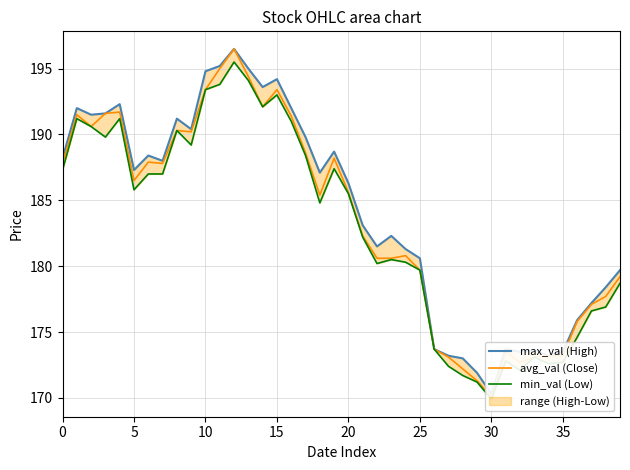

At which category is the sum across all series the highest?

12